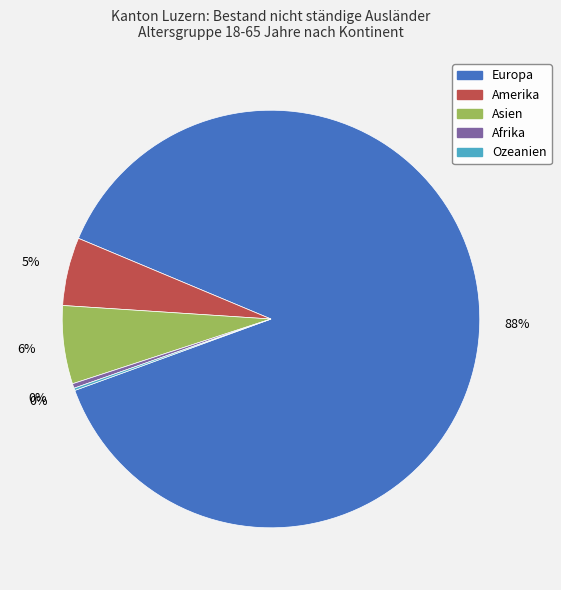

Which slice is the largest?

Europa